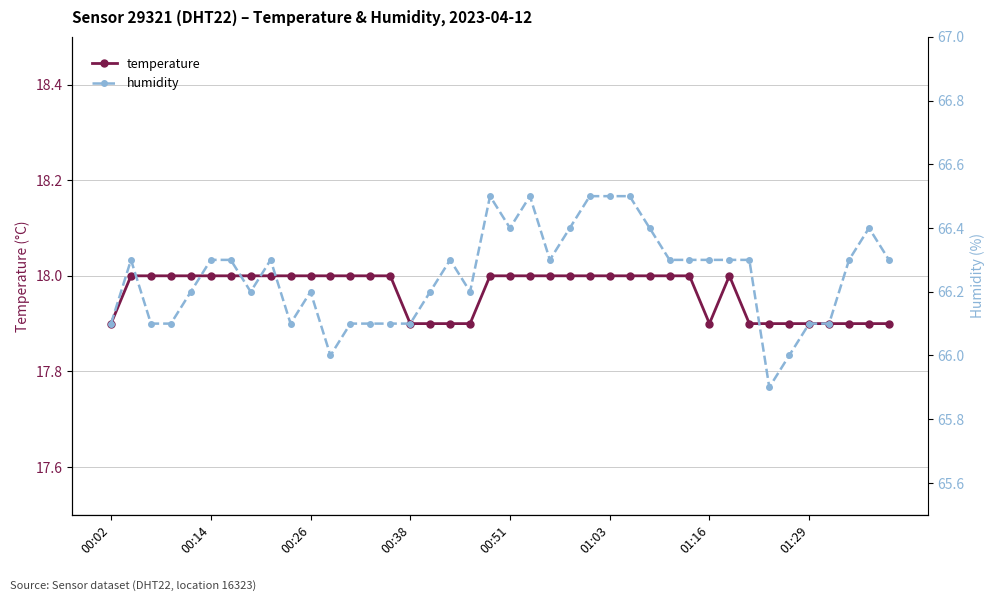

What is the difference between the maximum and minimum values in the temperature series?

0.1